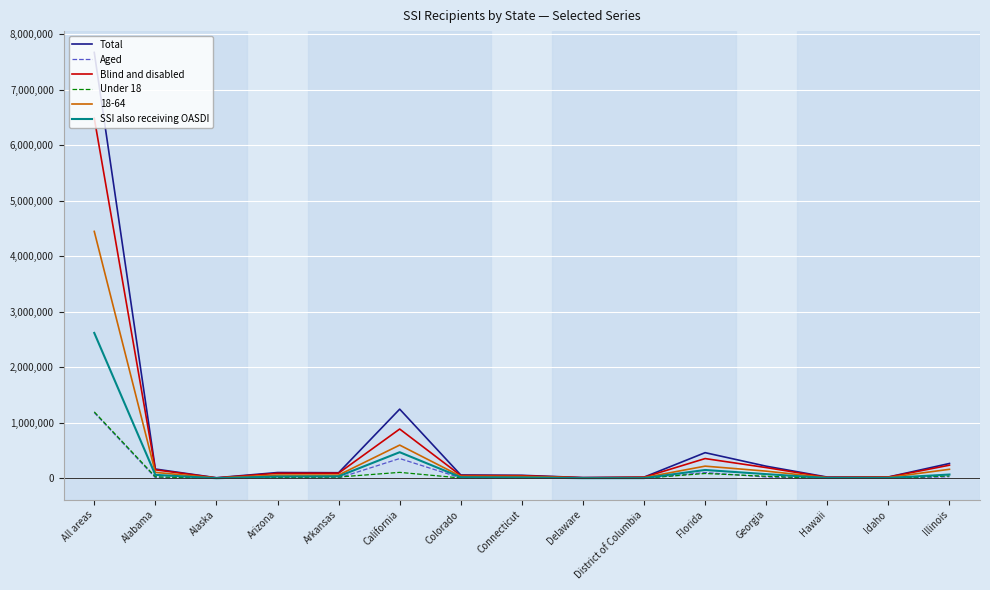

At which category is the sum across all series the highest?

All areas